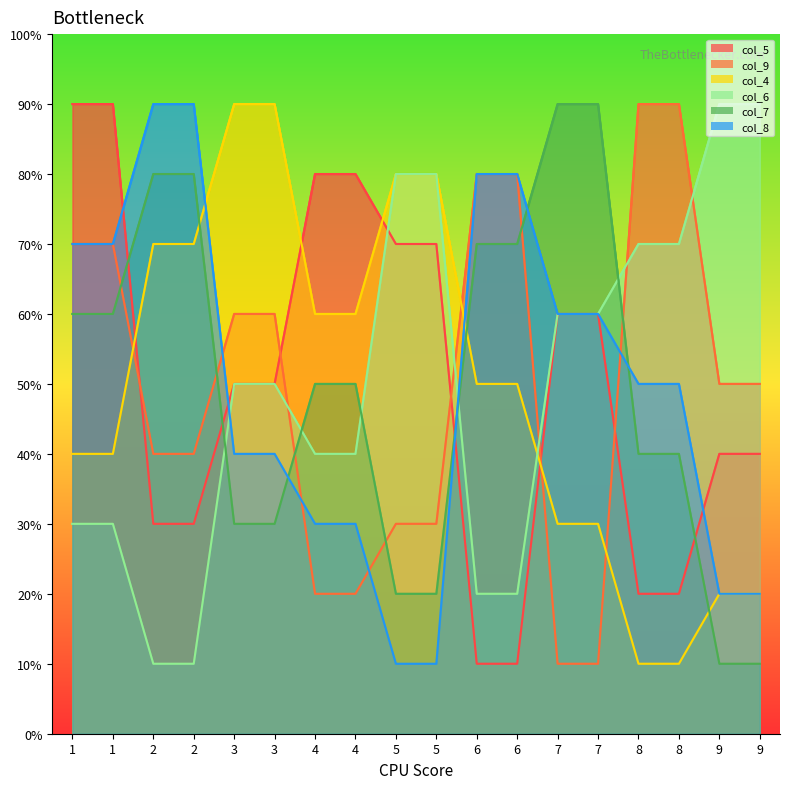

How many lines are shown in the chart?

6